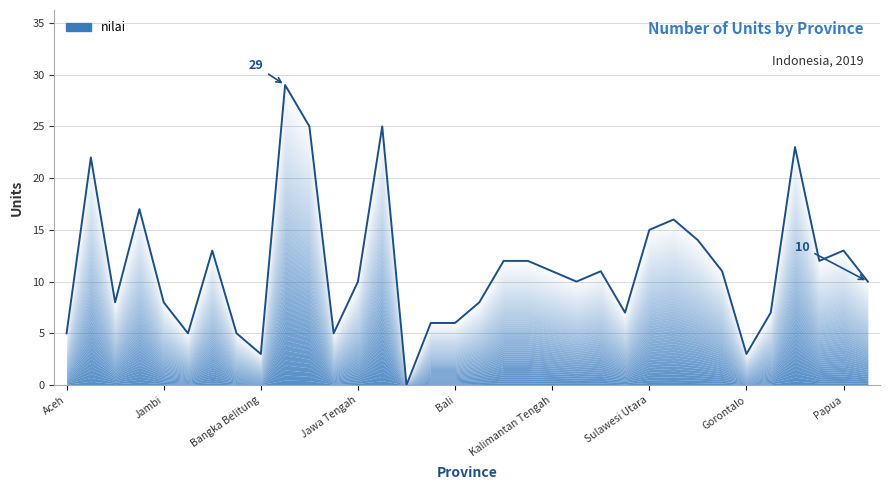

List the labels in order of value, smallest first.

D.I Yogyakarta, Bangka Belitung, Gorontalo, Aceh, Sumatera Selatan, Lampung, Jawa Barat, Banten, Bali, Kalimantan Utara, Sulawesi Barat, Sumatera Barat, Jambi, Nusa Tenggara Barat, Jawa Tengah, Kalimantan Selatan, Papua Barat, Kalimantan Tengah, Kalimantan Timur, Sulawesi Tenggara, Nusa Tenggara Timur, Kalimantan Barat, Maluku Utara, Bengkulu, Papua, Sulawesi Selatan, Sulawesi Utara, Sulawesi Tengah, Riau, Sumatera Utara, Maluku, DKI Jakarta, Jawa Timur, Kepulauan Riau